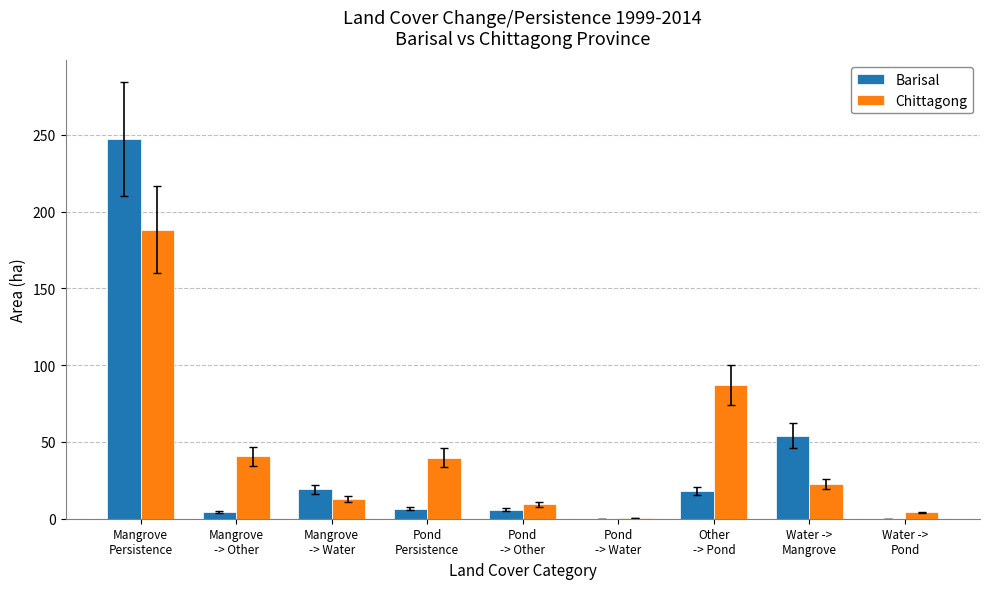

How many distinct data groups are displayed?

2